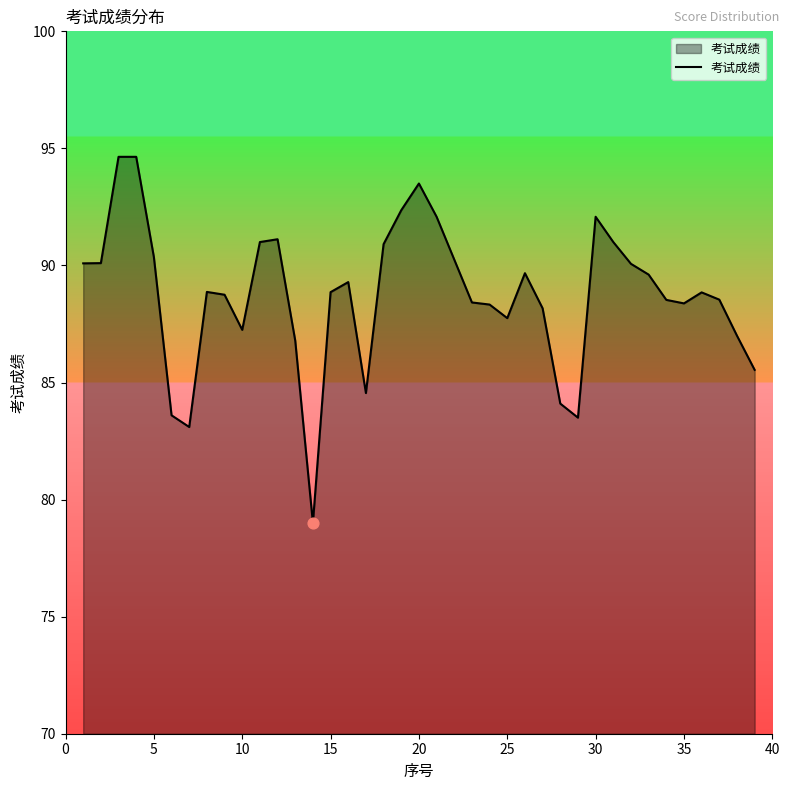

What is the difference between the maximum and minimum values?

15.6